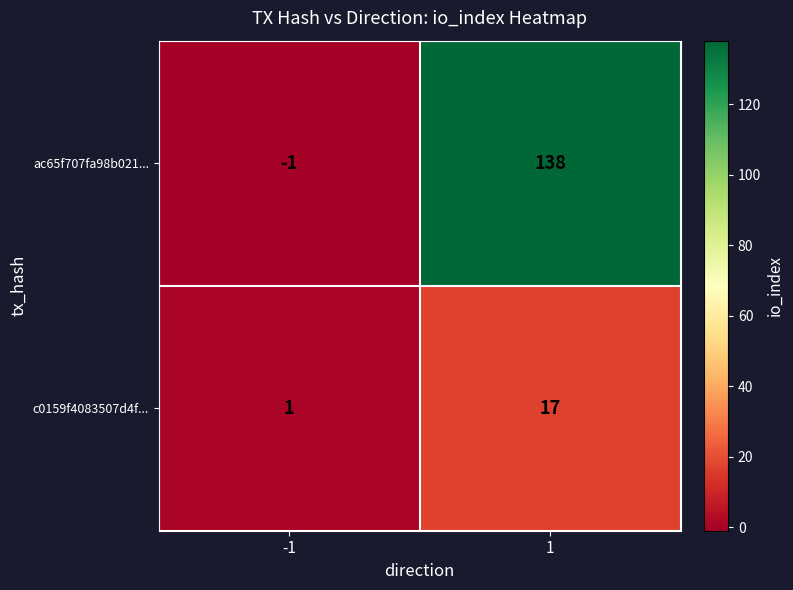

Which label corresponds to the smallest value in the chart?

-1